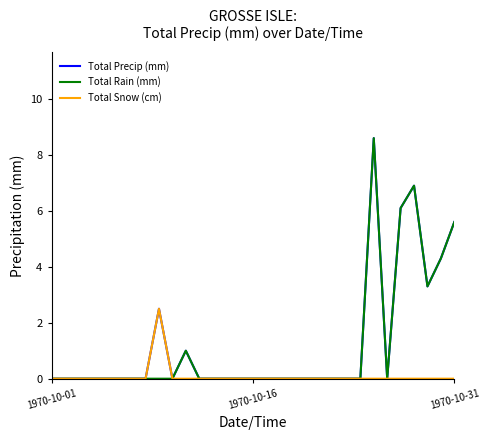

What is the greatest value displayed?

8.6